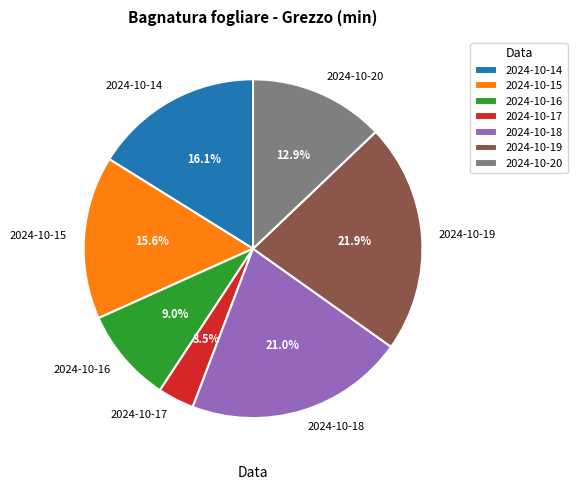

To the nearest percent, what is the combined percentage of 2024-10-14 and 2024-10-20?

29%